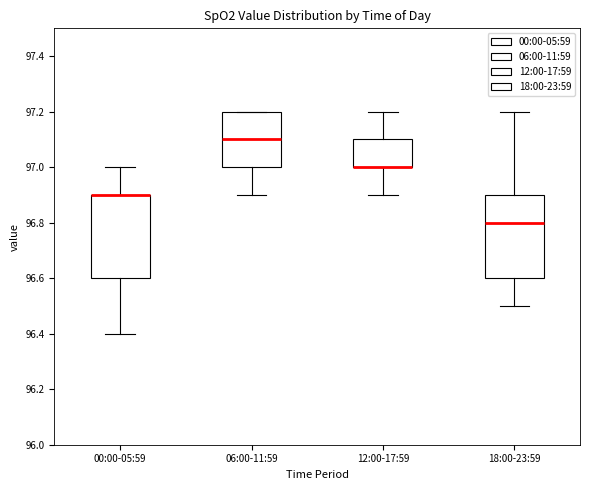

Reading left to right, read every box against the y-axis: the position of its median line, the range the box covers, and the ends of its whiskers. The values are not printed on the chart, so give them approximately, as read against the axis.

00:00-05:59: median 96.9 (drawn on the box's upper edge), box 96.6 to 96.9, whiskers 96.4 to 97.0
06:00-11:59: median 97.1, box 97.0 to 97.2, whiskers 96.9 to 97.2
12:00-17:59: median 97.0 (drawn on the box's lower edge), box 97.0 to 97.1, whiskers 96.9 to 97.2
18:00-23:59: median 96.8, box 96.6 to 96.9, whiskers 96.5 to 97.2